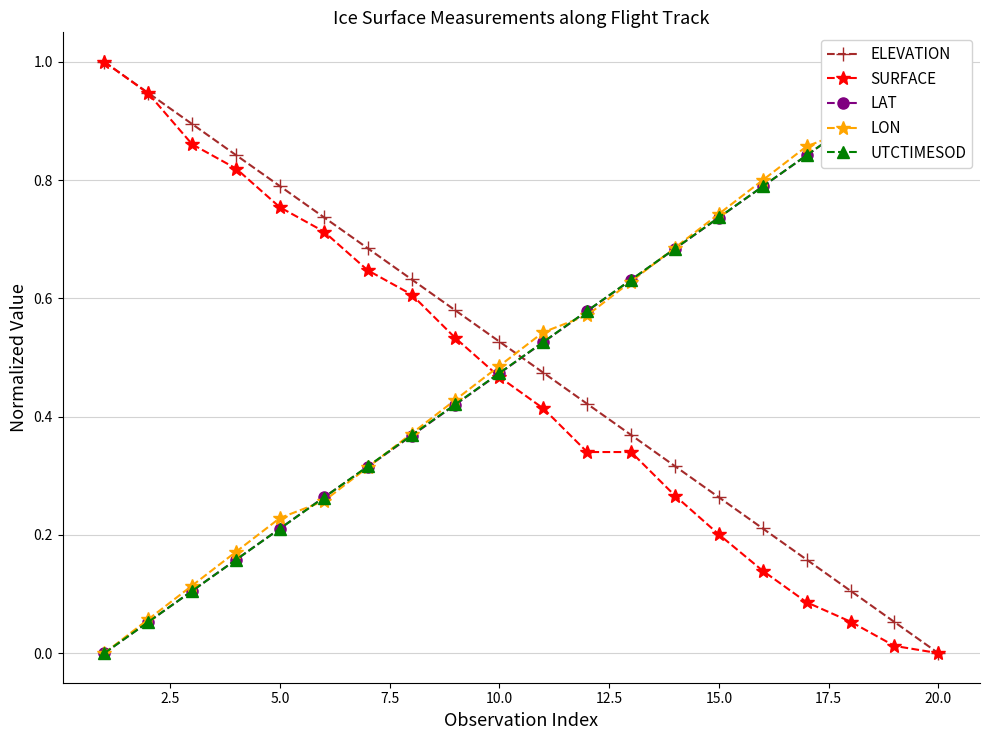

True or false: SURFACE has more than 2 points higher than both neighbors.

False